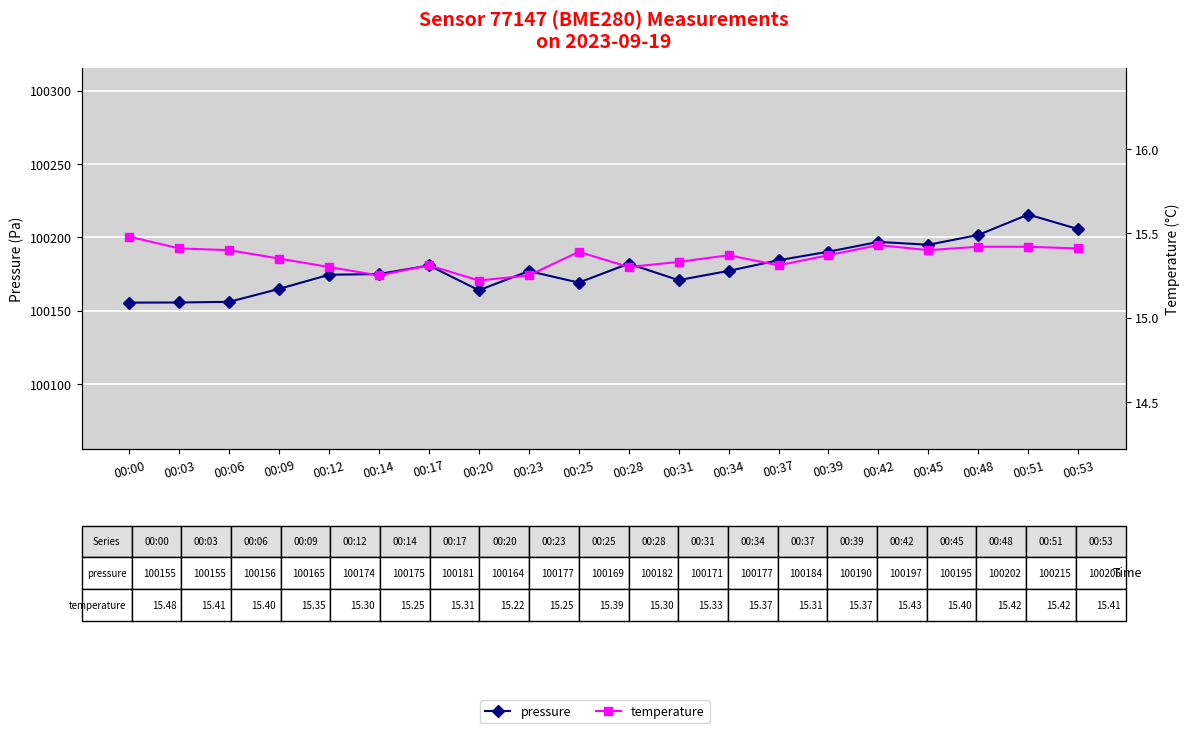

Which series has the largest total across all categories?

pressure